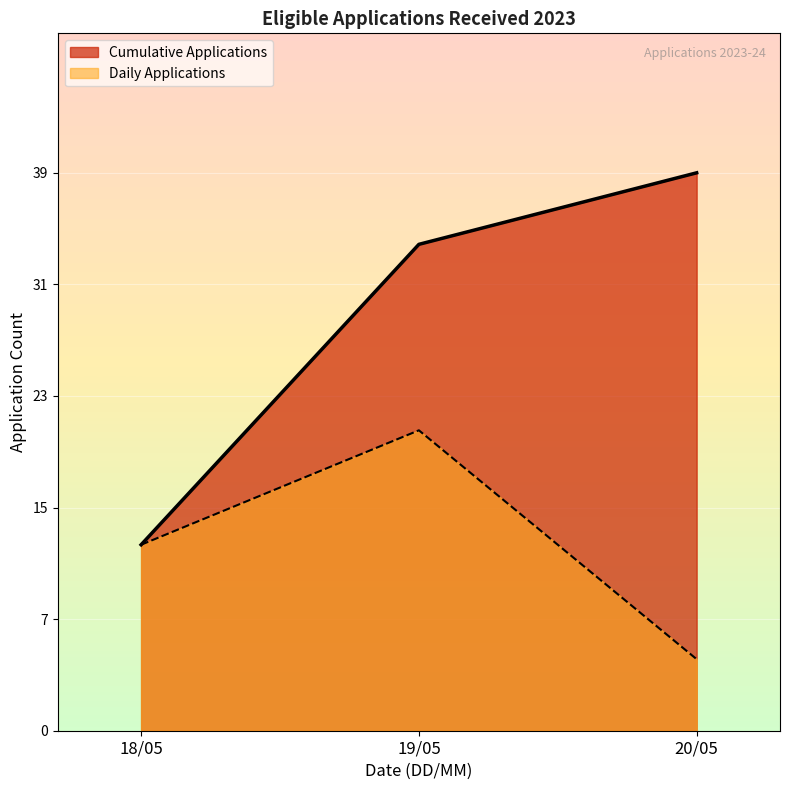

Reading left to right, what are all the values shown in this chart?

Cumulative Applications: 13	34	39
Daily Applications: 13	21	5